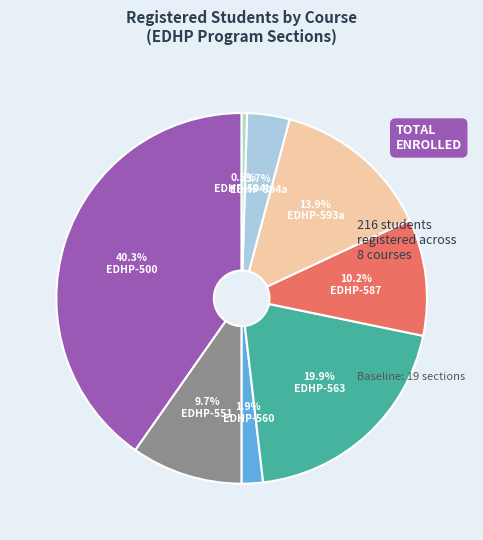

How many slices are in this pie chart?

8